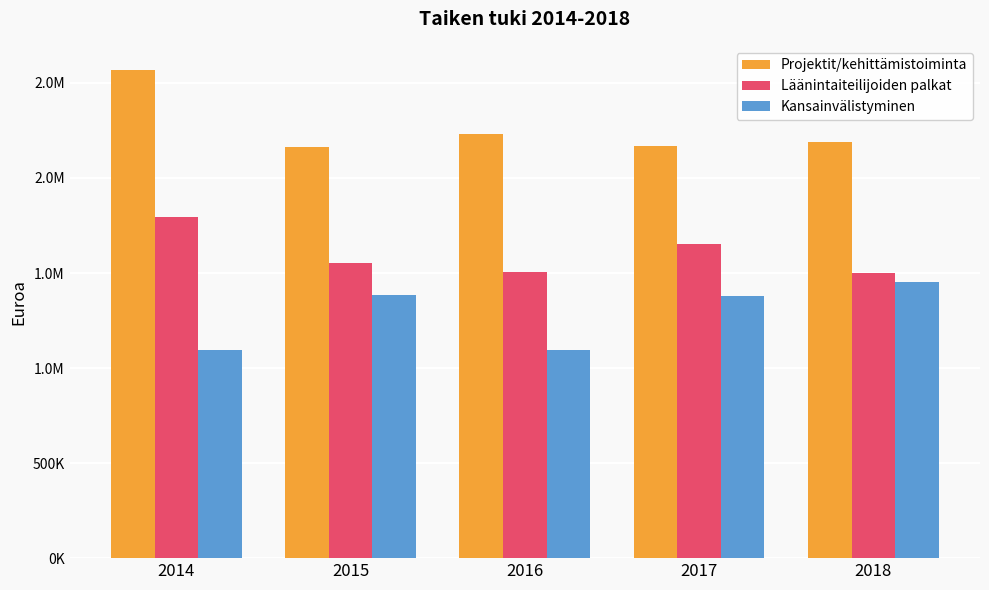

What are all the series names shown in the legend?

Projektit/kehittämistoiminta, Läänintaiteilijoiden palkat, Kansainvälistyminen